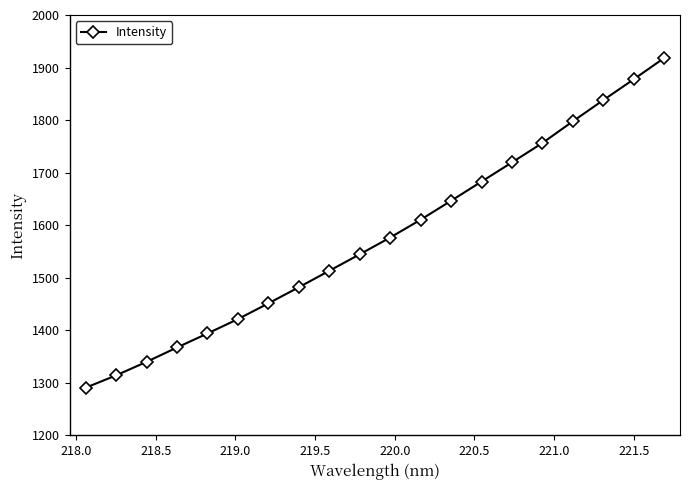

What is the difference between the second highest and minimum values?

587.0